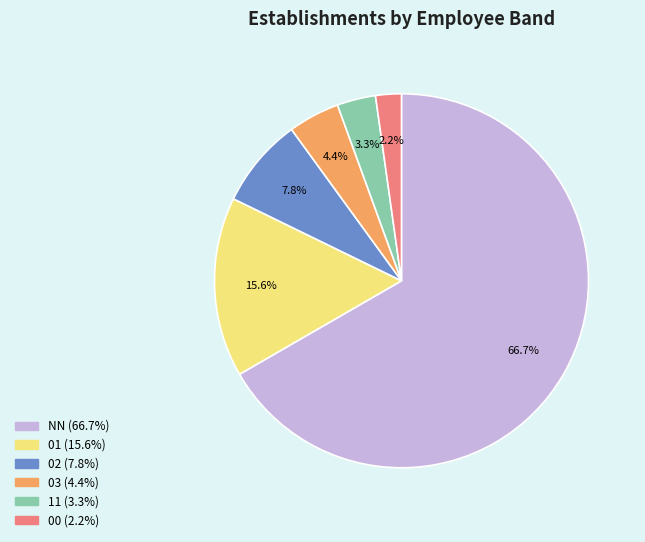

Which has a higher value, 11 or 03?

03